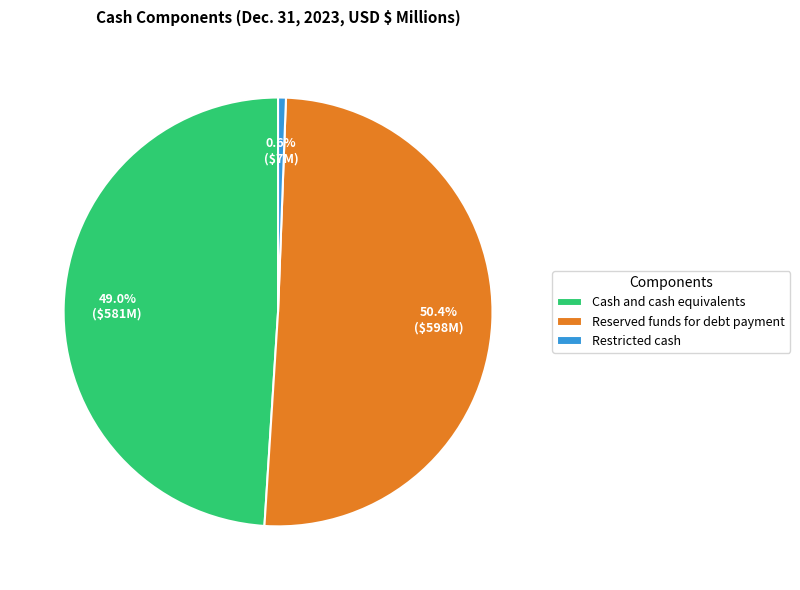

Is Reserved funds for debt payment the majority of the pie?

Yes